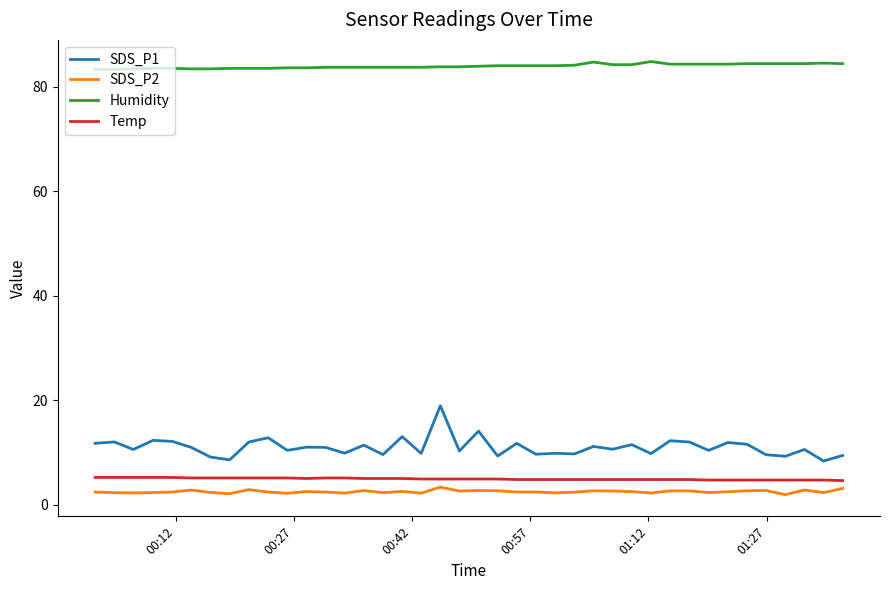

True or false: Humidity and SDS_P2 intersect in this chart.

False